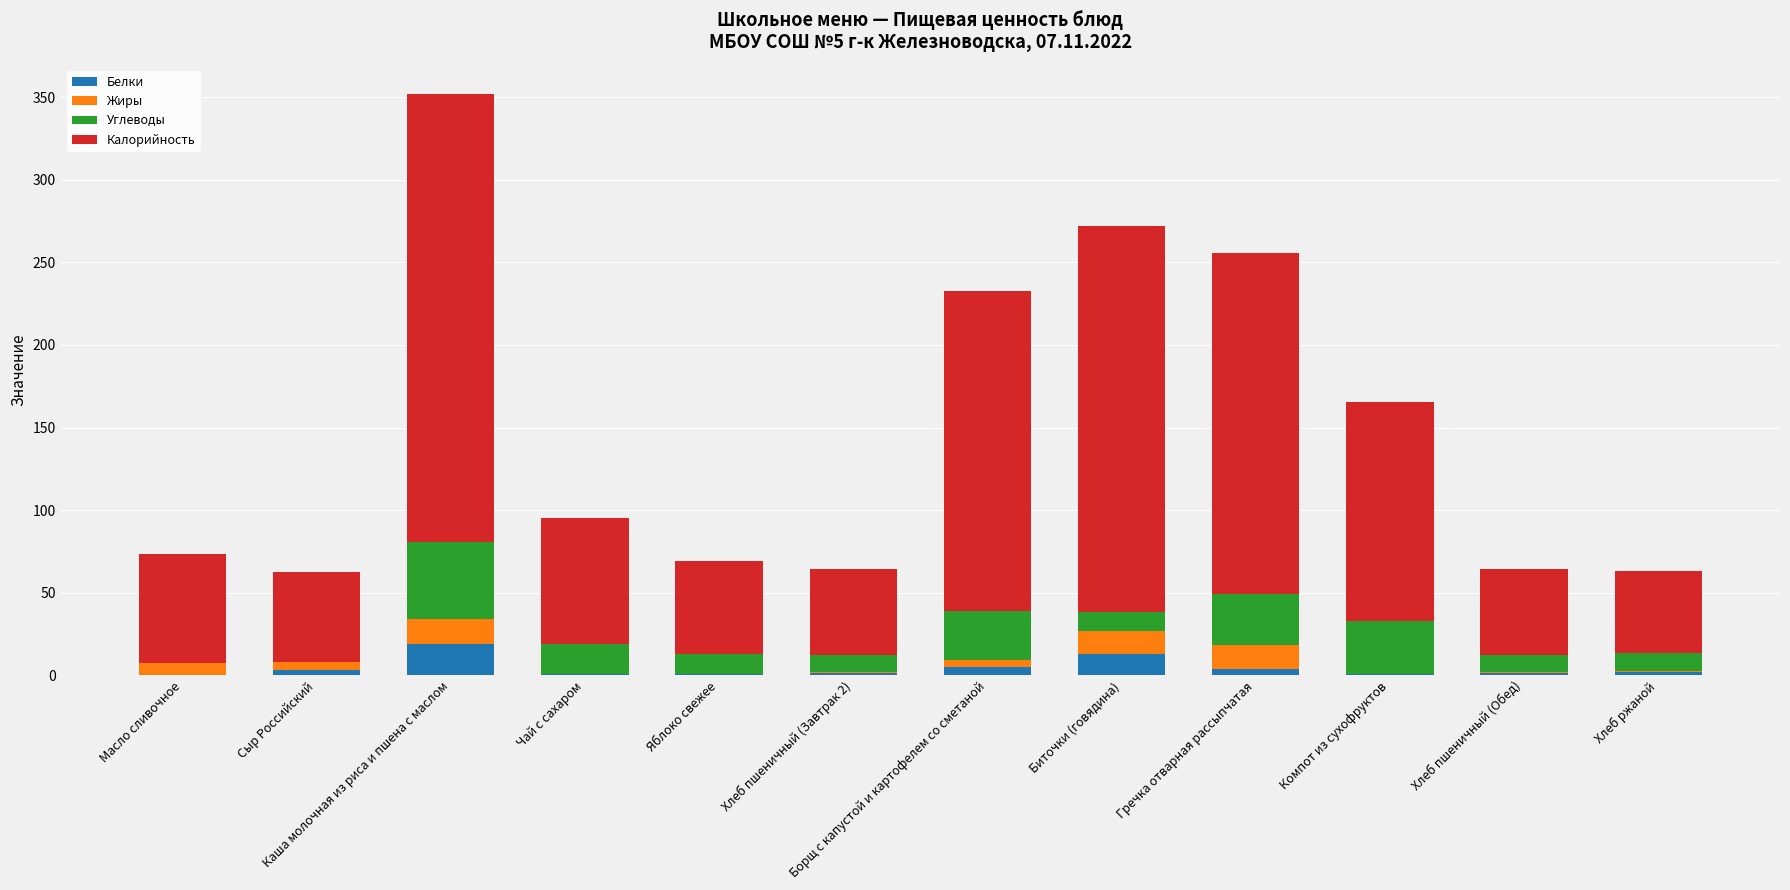

At which category is the sum across all series the highest?

Каша молочная из риса и пшена с маслом